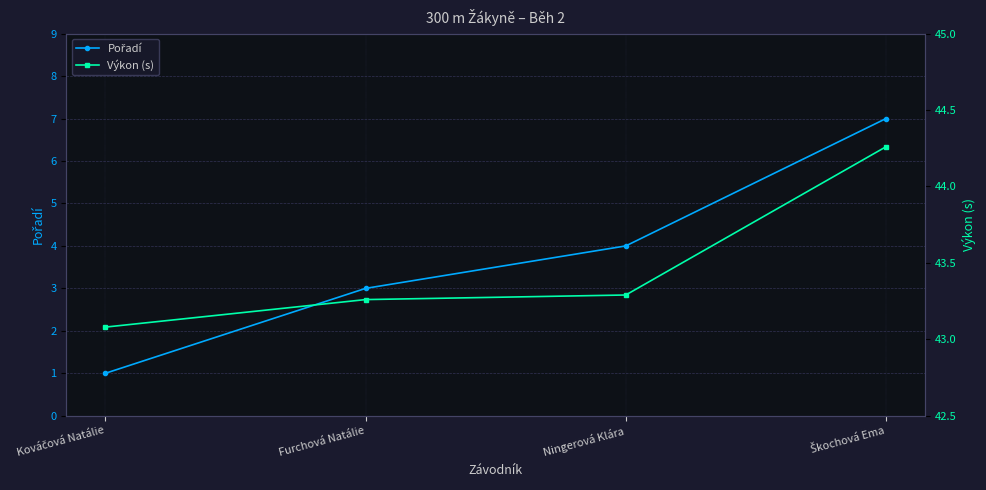

The Výkon (s) series shows 59.3 at Furchová Natálie. True or false?

False